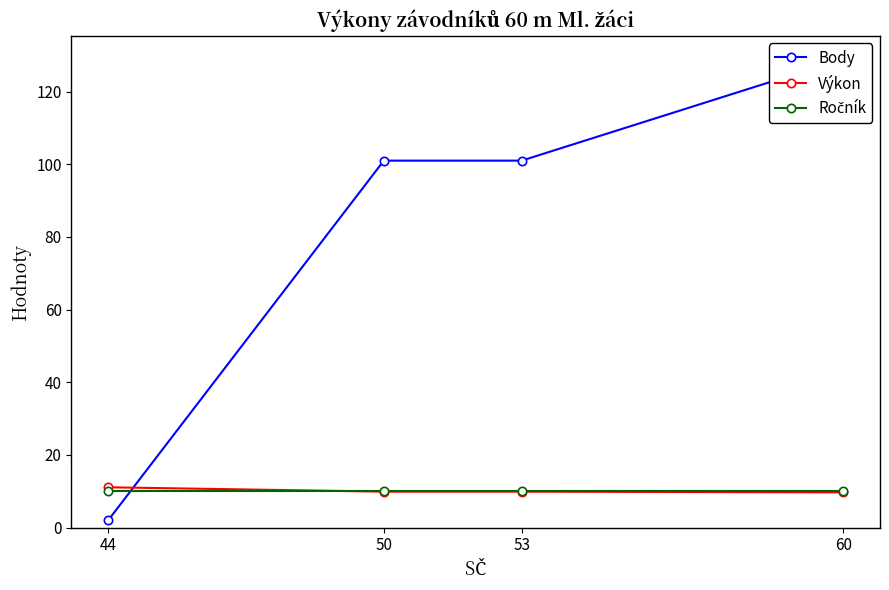

What are all the series names shown in the legend?

Body, Výkon, Ročník